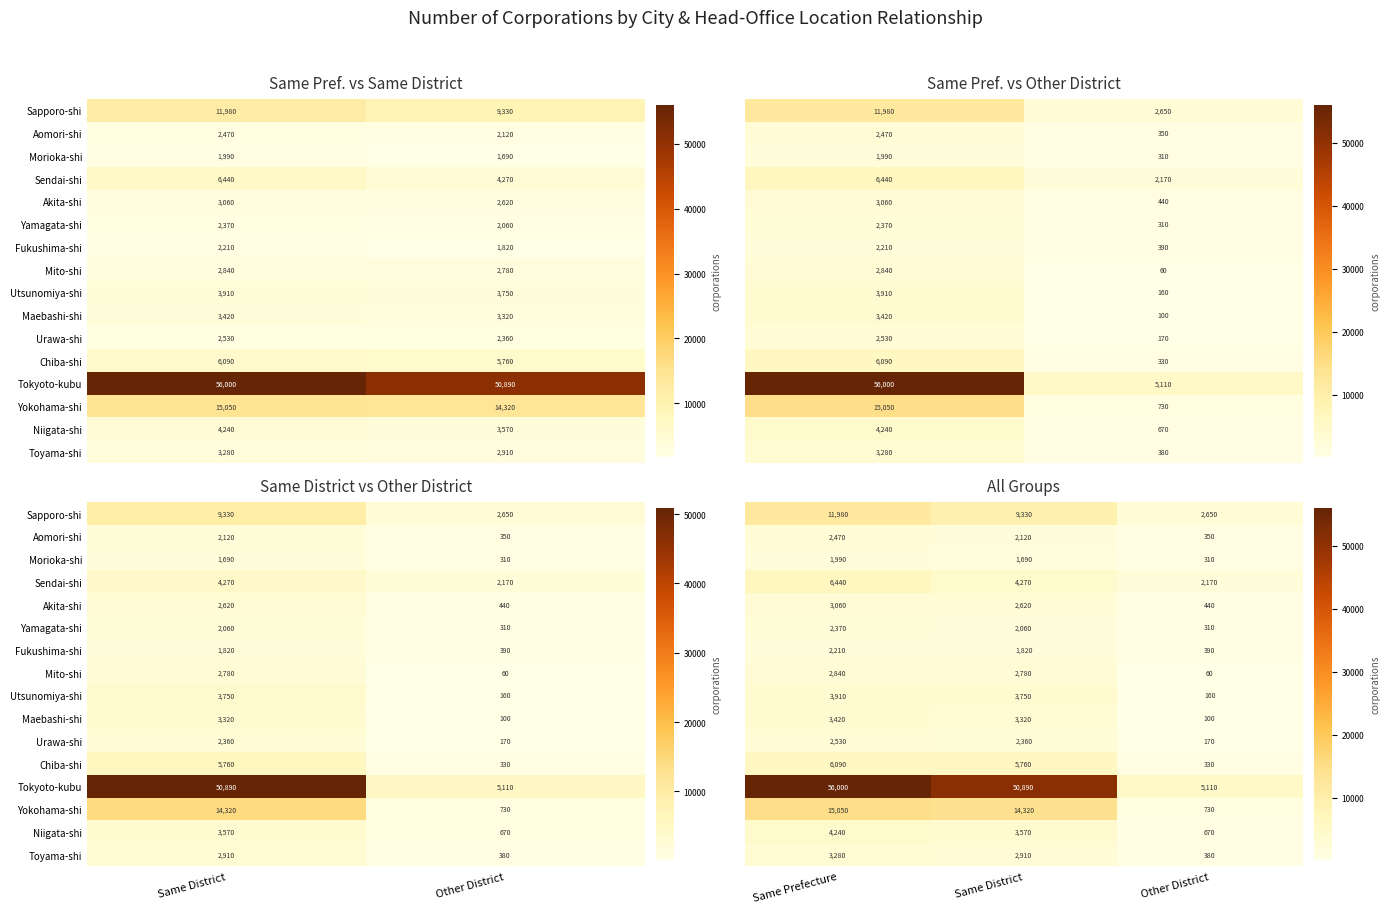

Count the number of categories in the chart.

3